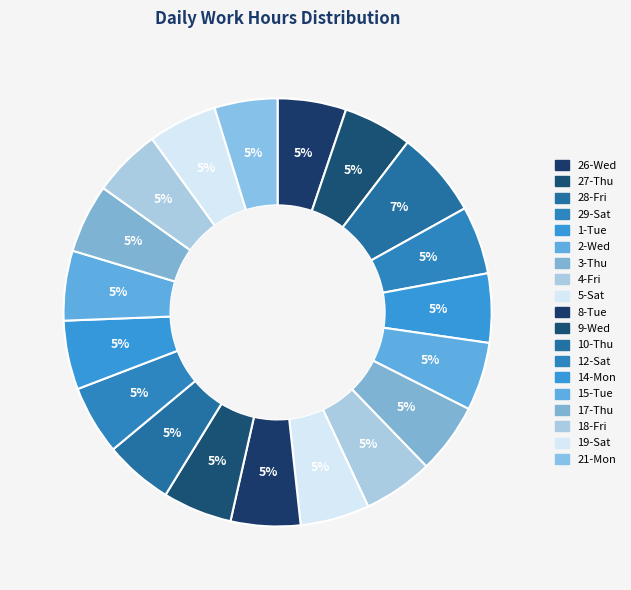

Which has a higher value, 28-Fri or 5-Sat?

28-Fri